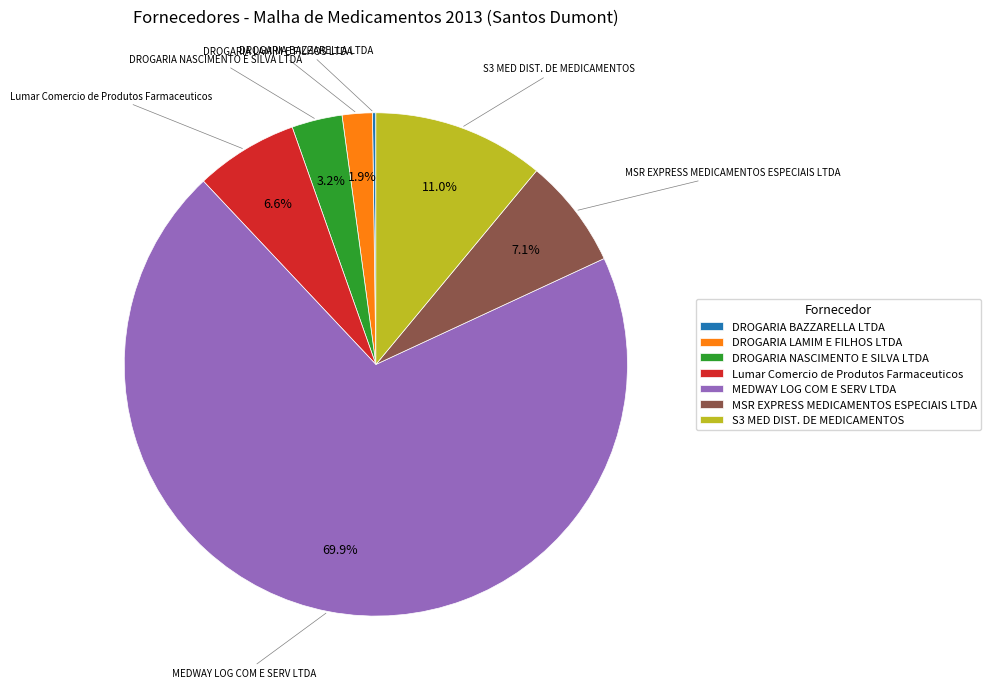

What is the total percentage of MSR EXPRESS MEDICAMENTOS ESPECIAIS LTDA and DROGARIA NASCIMENTO E SILVA LTDA?

10.3%